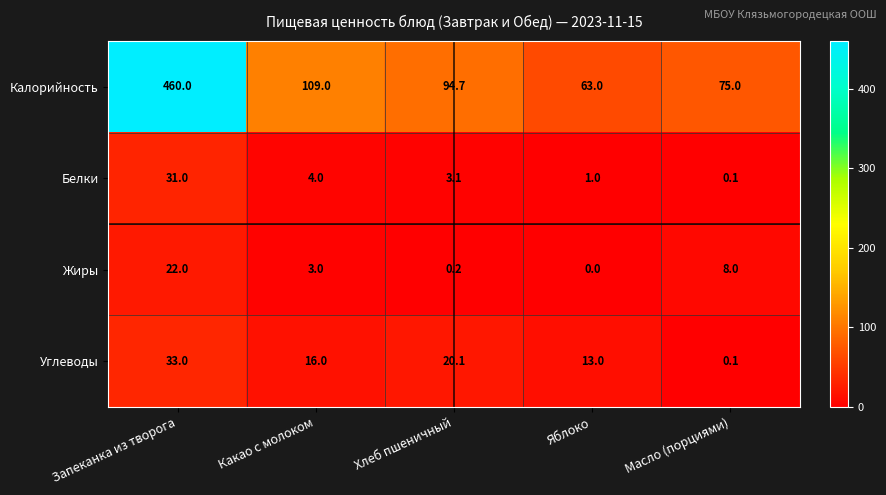

Which series has the widest spread of values?

Калорийность